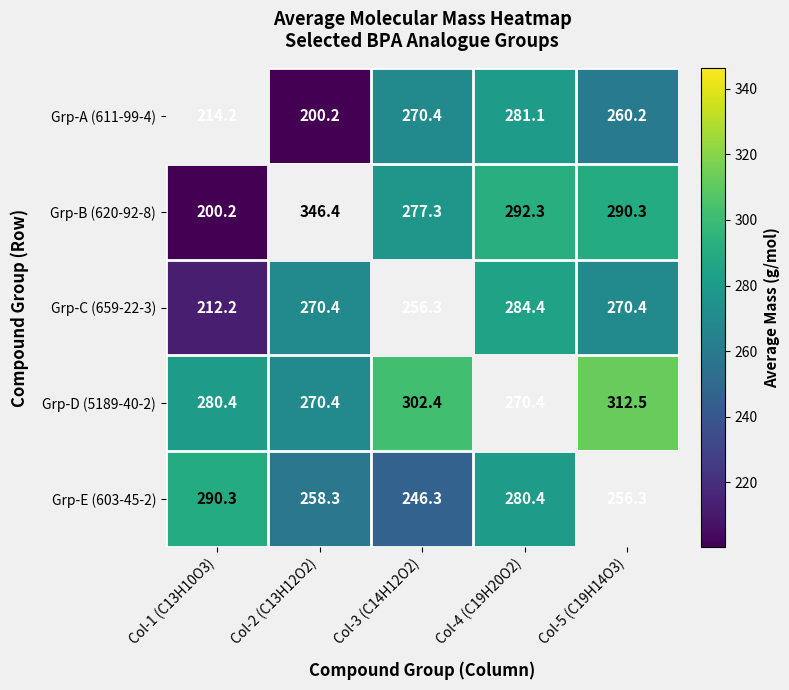

Where is Grp-C (659-22-3) nearest to the value 248?

Col-3 (C14H12O2)